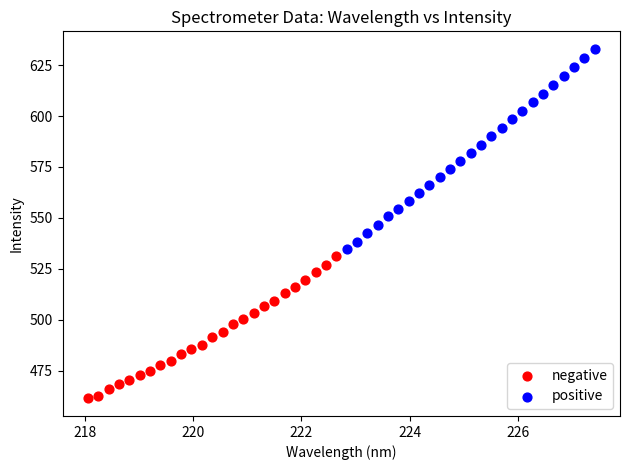

Which series has the widest spread of Y values?

positive